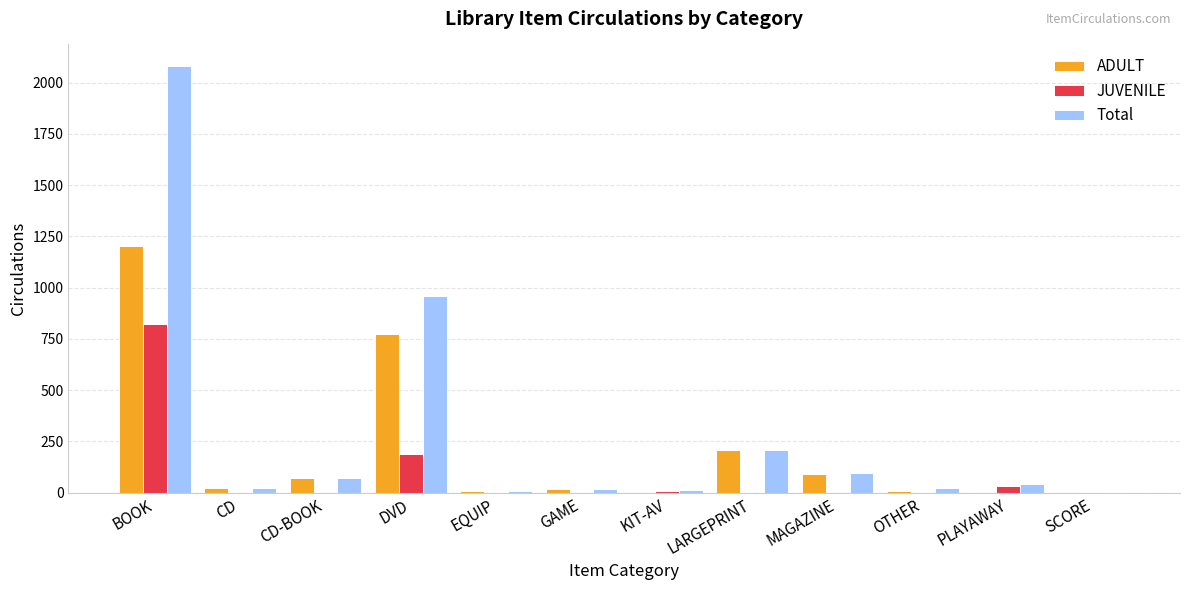

True or false: JUVENILE has a value of 0 at GAME.

True